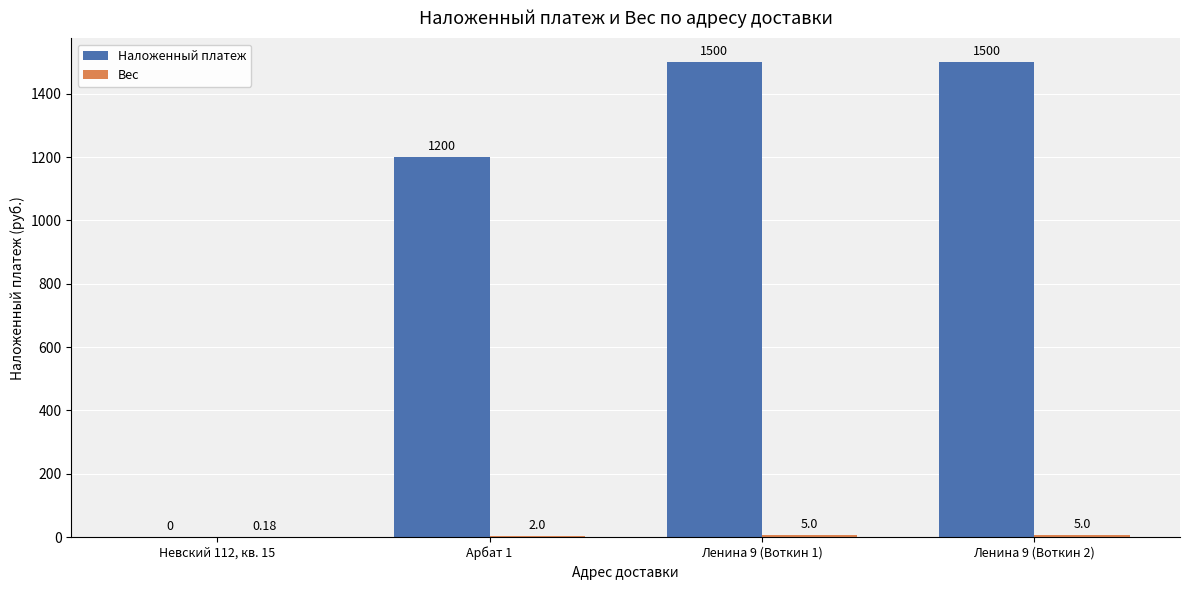

What is the sum of all Наложенный платеж values?

4200.0